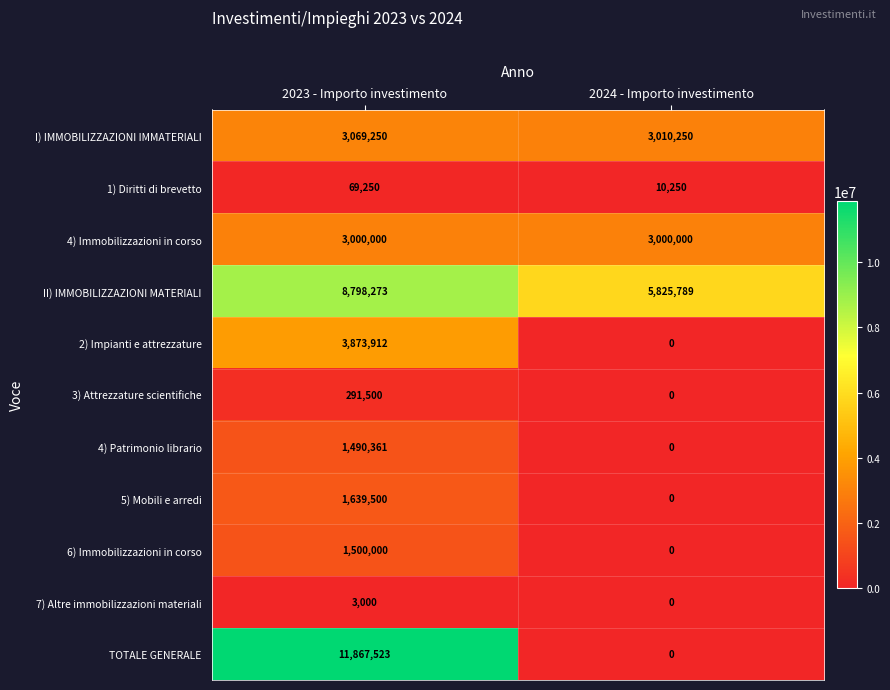

Reading left to right, transcribe all the data shown in this chart.

I) IMMOBILIZZAZIONI IMMATERIALI: 2023 - Importo investimento=3069250	2024 - Importo investimento=3010250
1) Diritti di brevetto: 2023 - Importo investimento=69250	2024 - Importo investimento=10250
4) Immobilizzazioni in corso: 2023 - Importo investimento=3000000	2024 - Importo investimento=3000000
II) IMMOBILIZZAZIONI MATERIALI: 2023 - Importo investimento=8798273	2024 - Importo investimento=5825789
2) Impianti e attrezzature: 2023 - Importo investimento=3873912	2024 - Importo investimento=0
3) Attrezzature scientifiche: 2023 - Importo investimento=291500	2024 - Importo investimento=0
4) Patrimonio librario: 2023 - Importo investimento=1490361	2024 - Importo investimento=0
5) Mobili e arredi: 2023 - Importo investimento=1639500	2024 - Importo investimento=0
6) Immobilizzazioni in corso: 2023 - Importo investimento=1500000	2024 - Importo investimento=0
7) Altre immobilizzazioni materiali: 2023 - Importo investimento=3000	2024 - Importo investimento=0
TOTALE GENERALE: 2023 - Importo investimento=11867523	2024 - Importo investimento=0